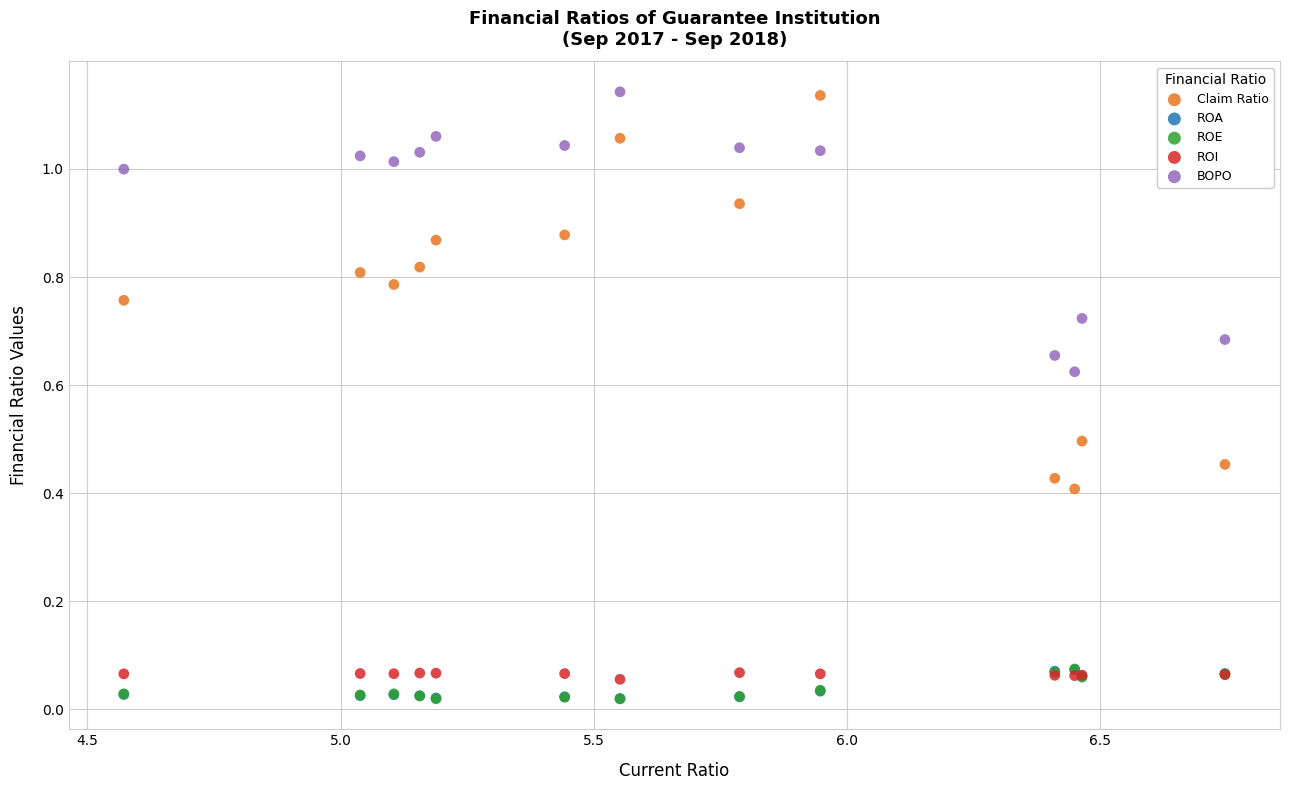

What are all the series names shown in the legend?

Claim Ratio, ROA, ROE, ROI, BOPO